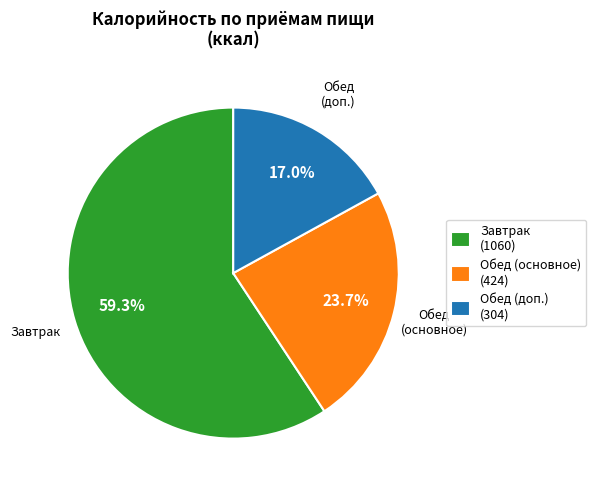

Which has a higher value, Завтрак (1060) or Обед (доп.) (304)?

Завтрак (1060)